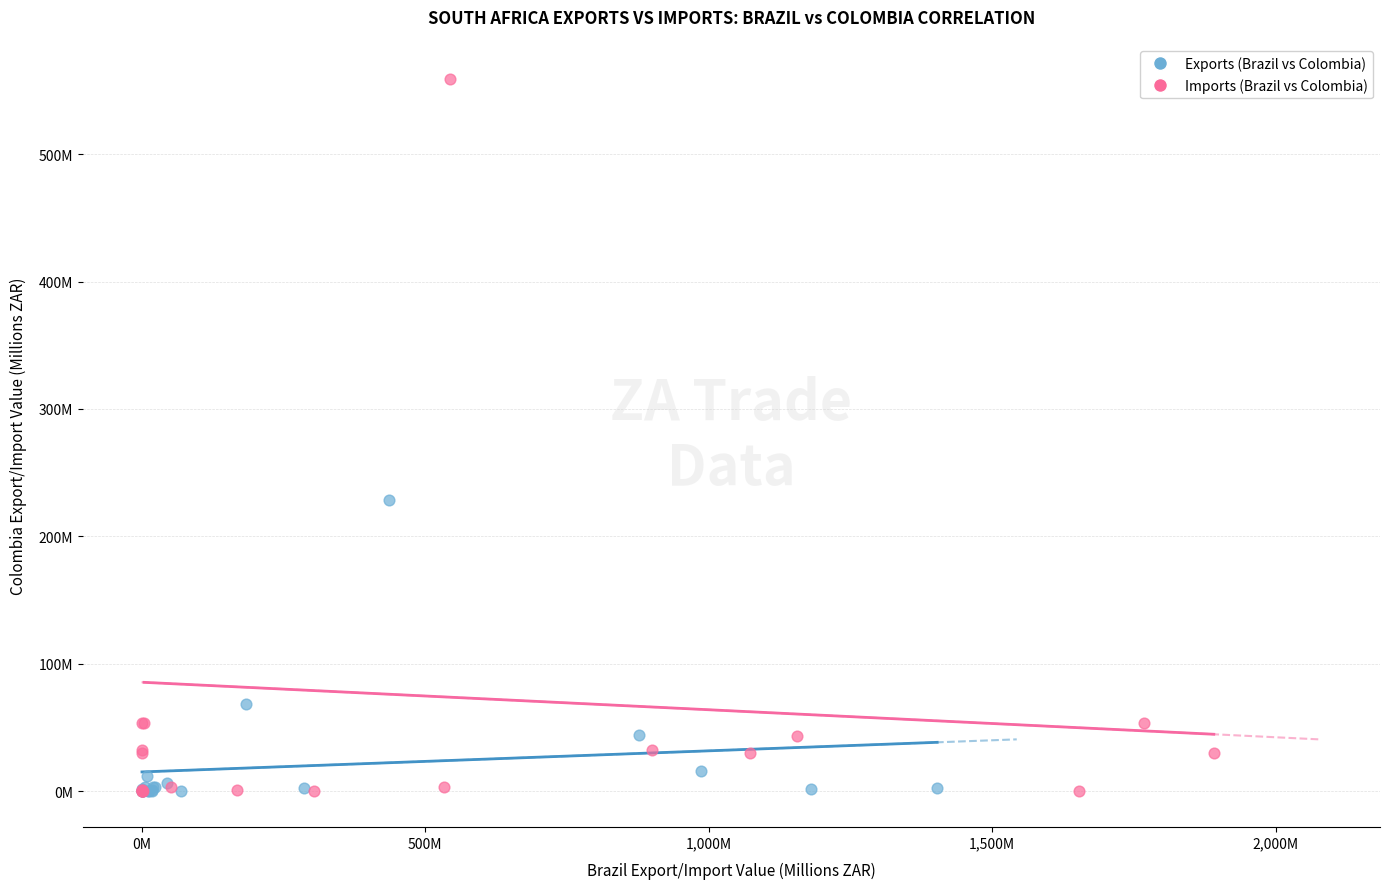

What are all the series names shown in the legend?

Exports (Brazil vs Colombia), Imports (Brazil vs Colombia)